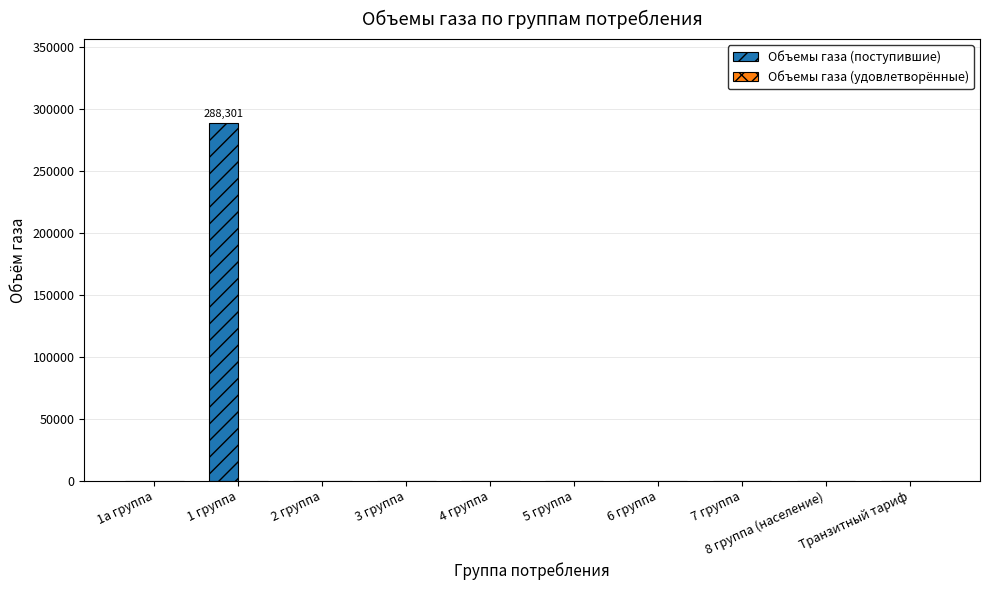

What is the sum of all values?

288301